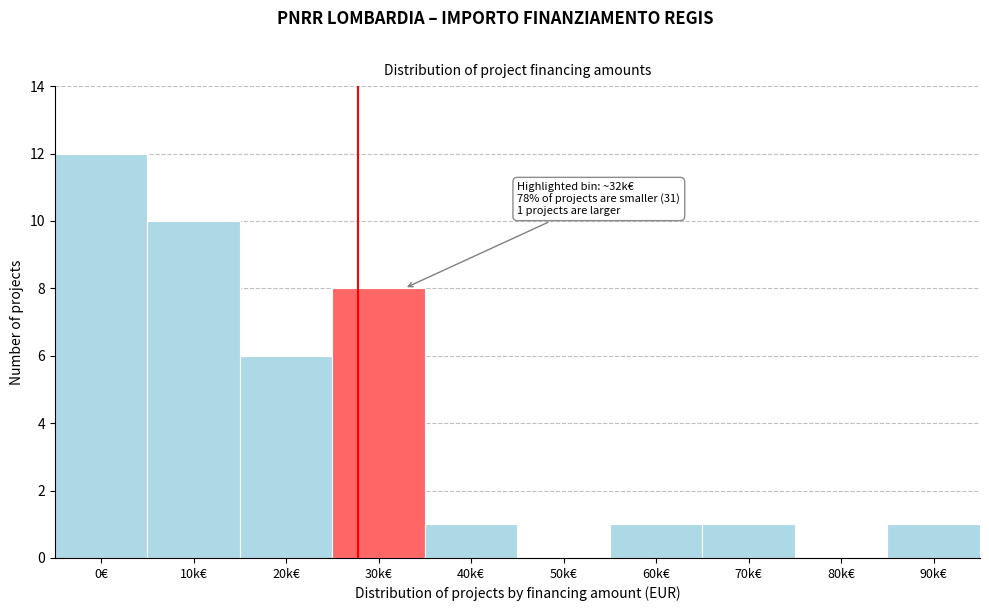

Reading right to left, transcribe all the data shown in this chart.

90k€=1	80k€=0	70k€=1	60k€=1	50k€=0	40k€=1	30k€=8	20k€=6	10k€=10	0€=12